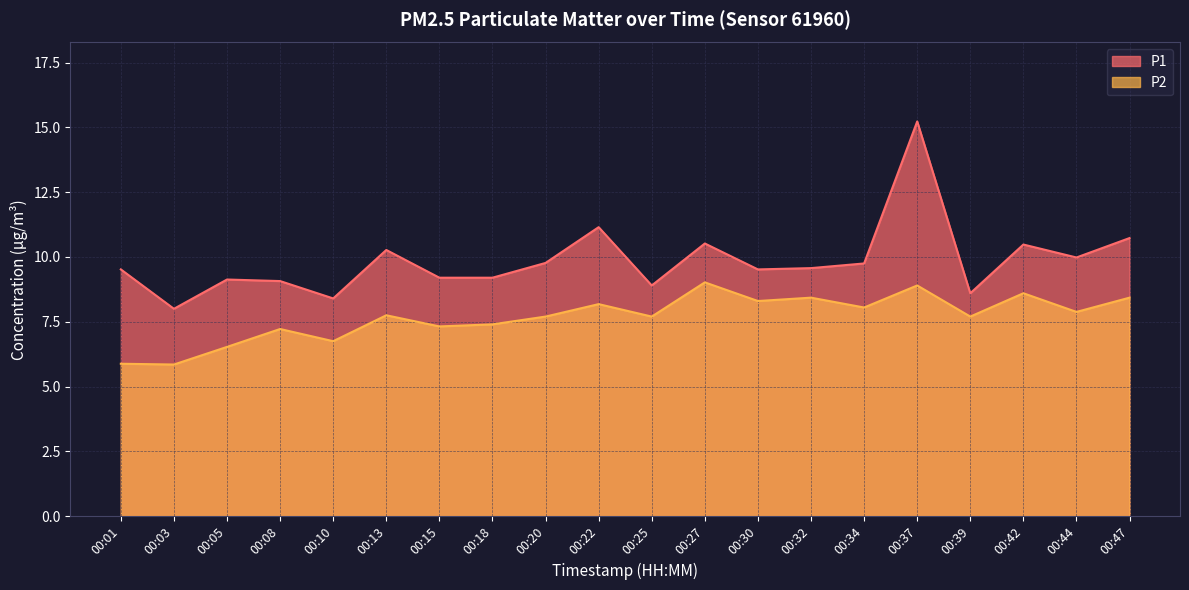

Which series has the largest range (max minus min)?

P1